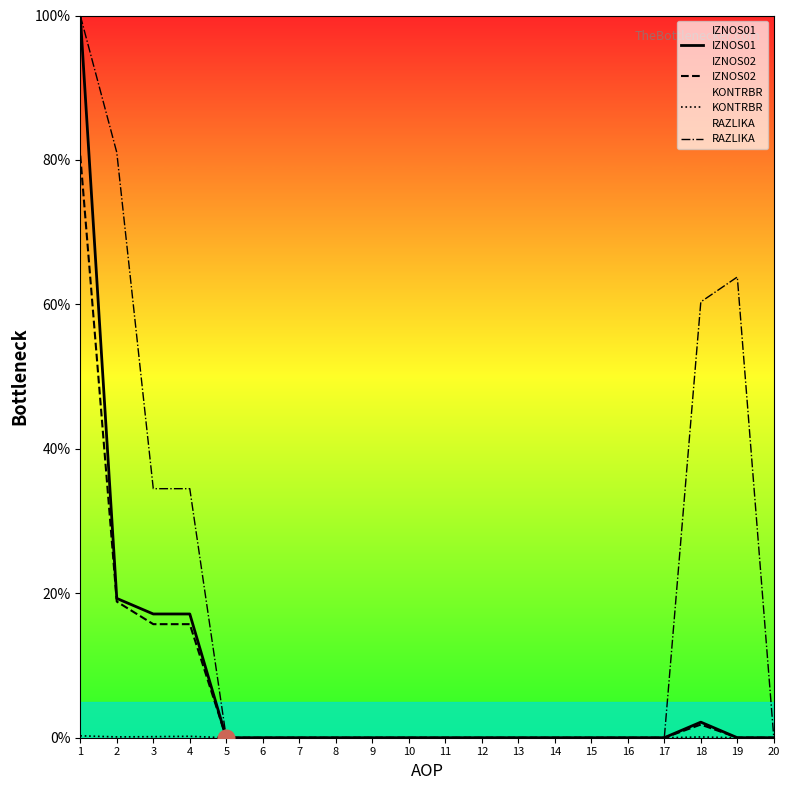

Rank the series by their maximum value, from highest to lowest.

IZNOS01, RAZLIKA, IZNOS02, KONTRBR